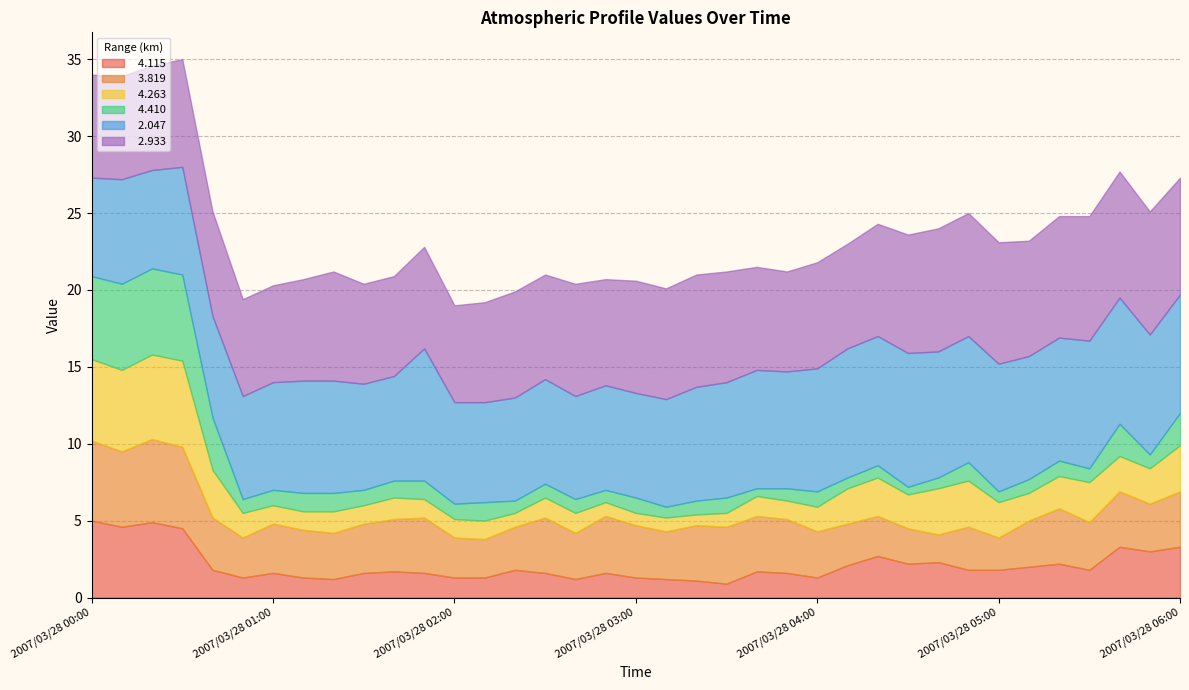

What is the label of the 31st point from the left?

2007/03/28 05:00